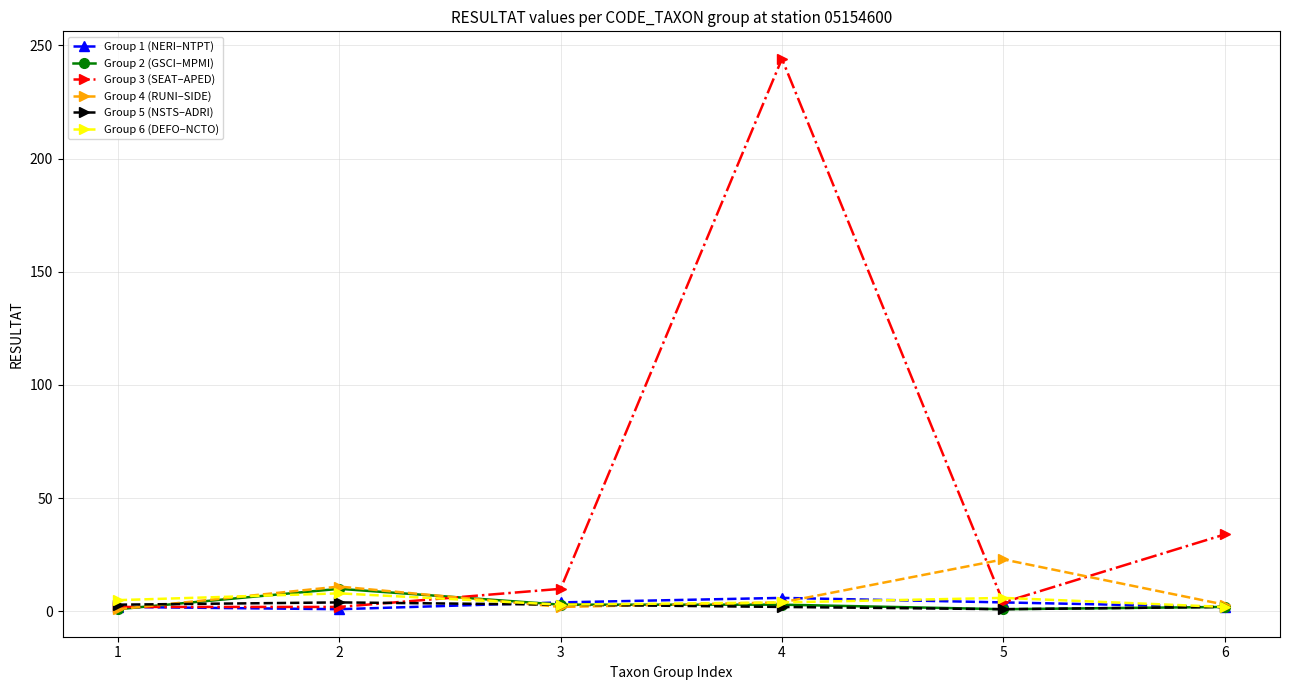

The value of Group 3 (SEAT–APED) at 6 is 34. True or false?

True